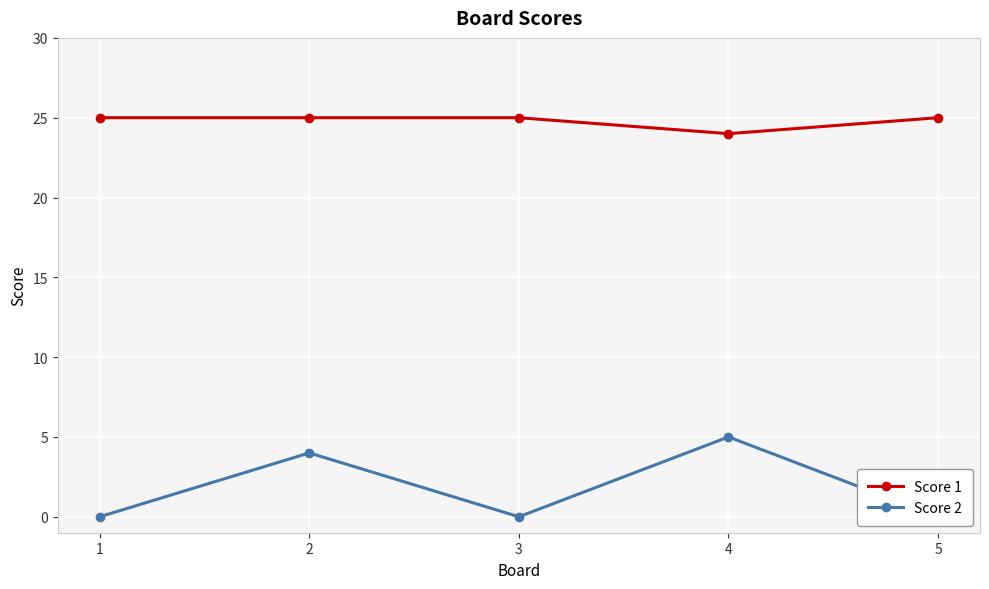

Reading right to left, what are all the values shown in this chart?

Score 1: 25	24	25	25	25
Score 2: 0	5	0	4	0